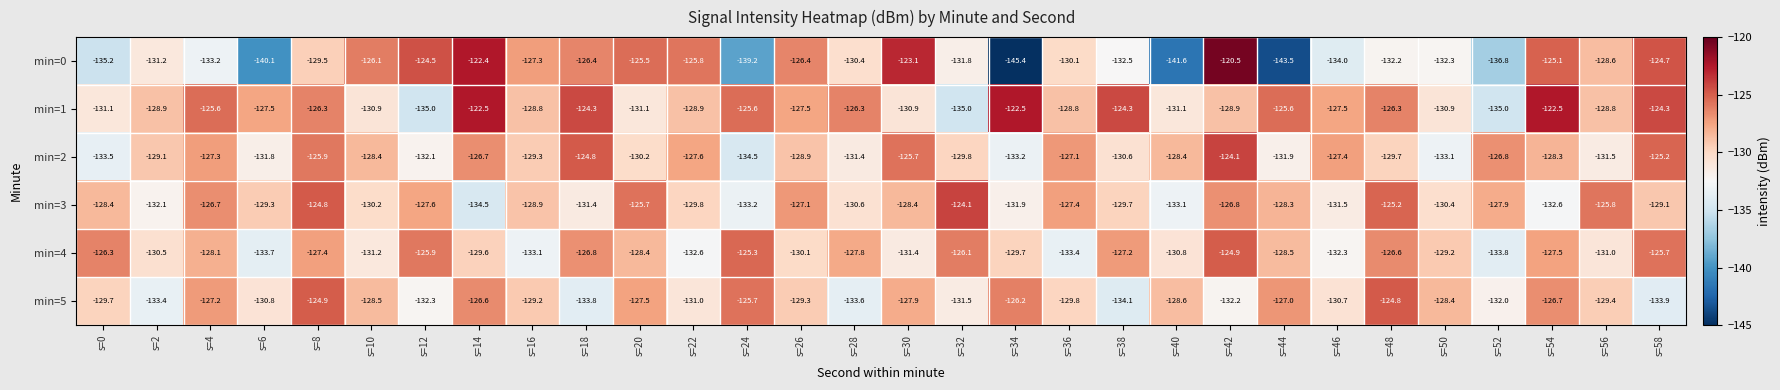

The min=2 series shows -128.3 at s=54. True or false?

True